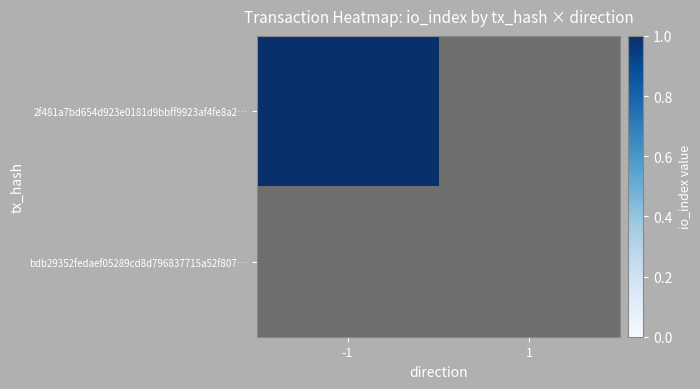

Reading left to right, transcribe all the data shown in this chart.

2f481a7bd654d923e0181d9bbff9923af4fe8a2: 1	0
bdb29352fedaef05289cd8d796837715a52f807: 0	0